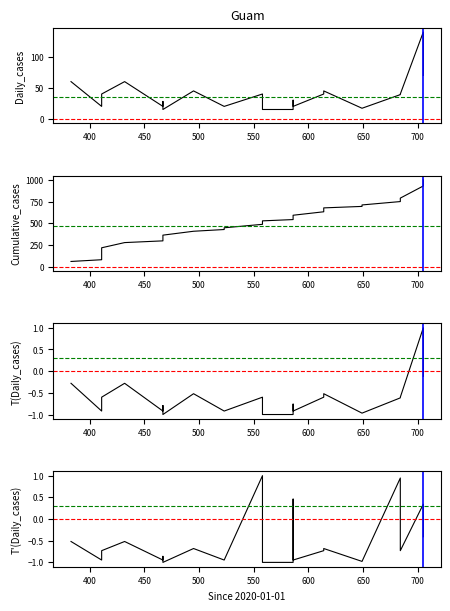

True or false: T(Einzeltitelpreis) has a value of -0.9 at 11.

False